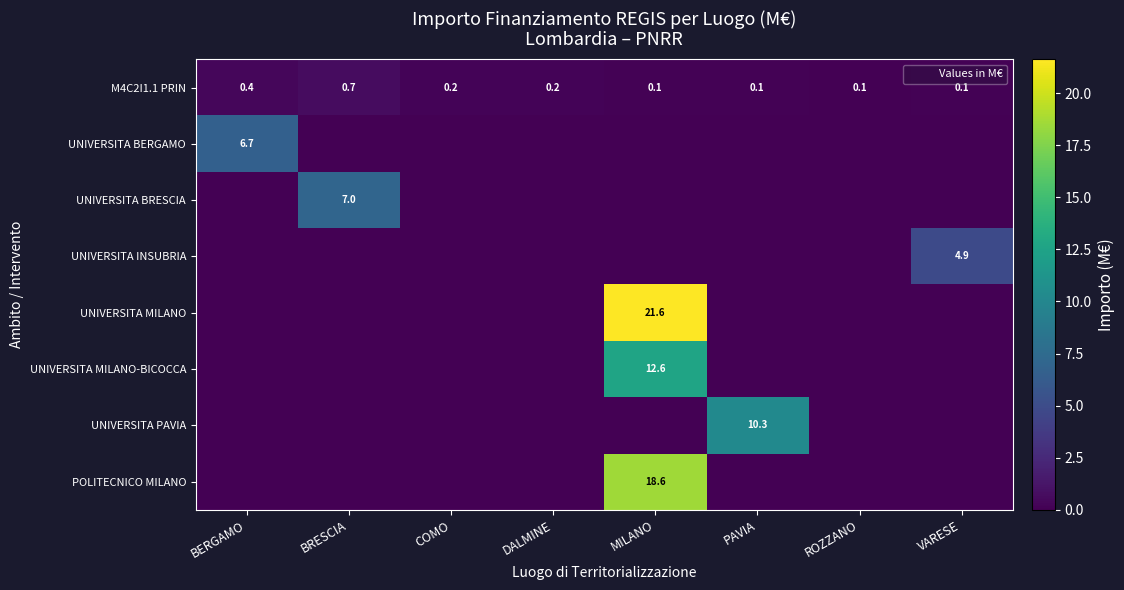

Which has a higher value, PAVIA or MILANO?

MILANO